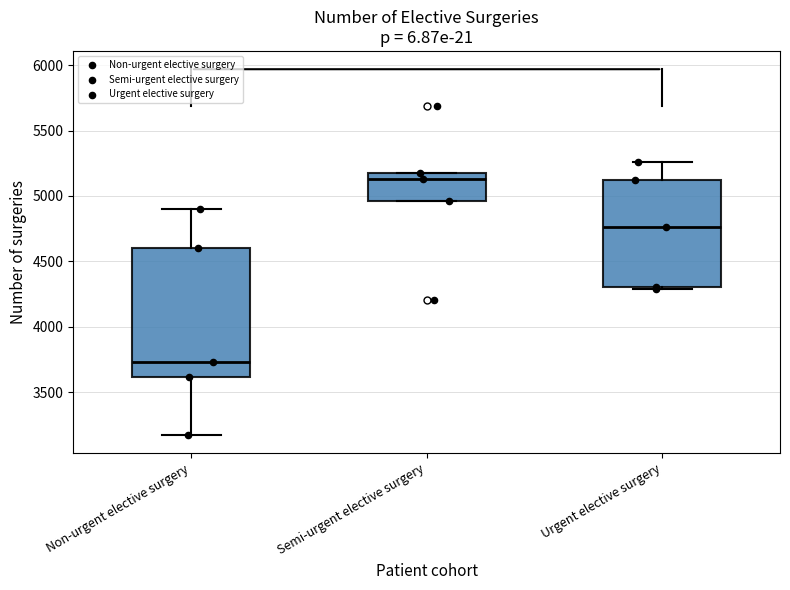

Which box has the lowest median line?

Non-urgent elective surgery